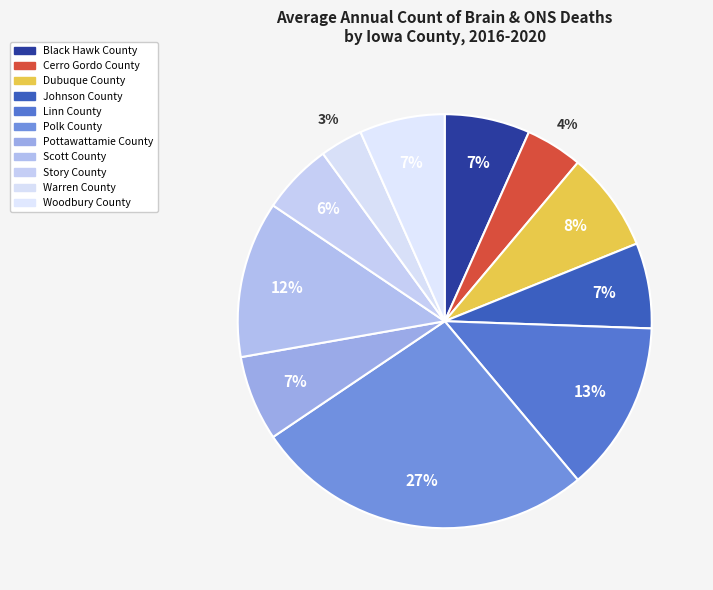

What percentage is the Woodbury County slice, to the nearest percent?

7%